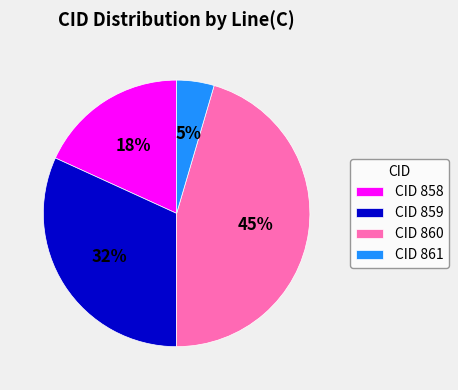

Combined, do CID 860 and CID 859 account for over 50%?

Yes